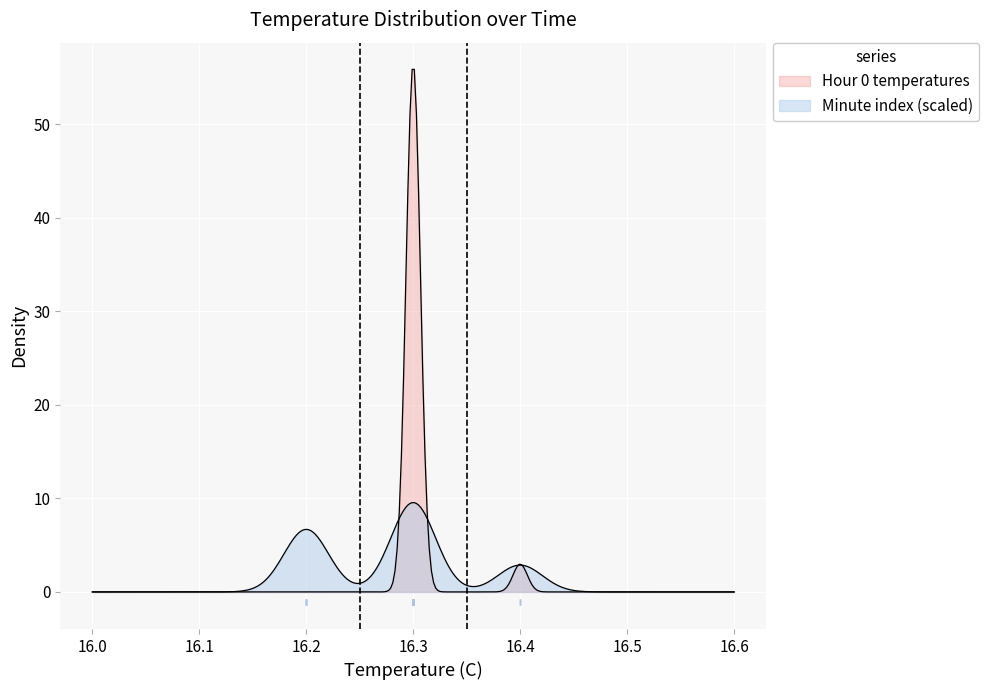

Is the value of Minute index at 6 greater than the value of Hour 0 temperatures at 35?

No